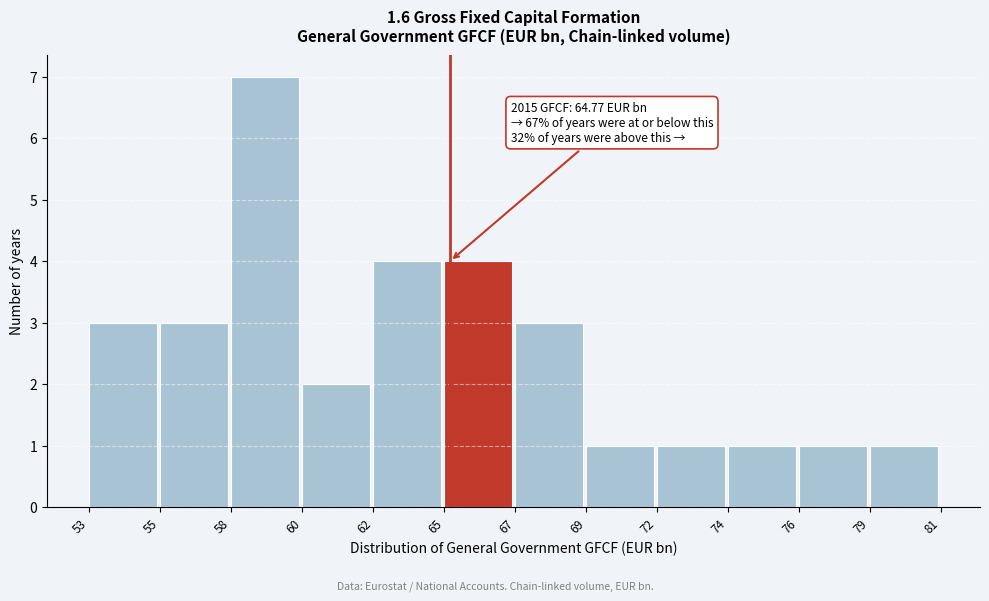

Reading left to right, what are all the values shown in this chart?

3	3	7	2	4	4	3	1	1	1	1	1